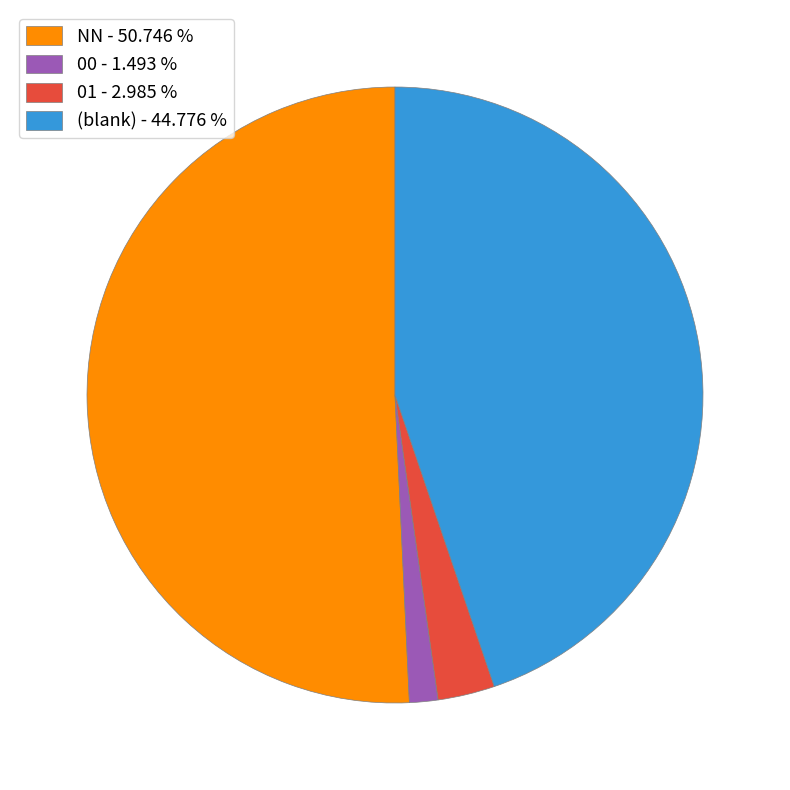

What is the ratio of the value at NN - 50.746 % to the value at 00 - 1.493 %?

34.0